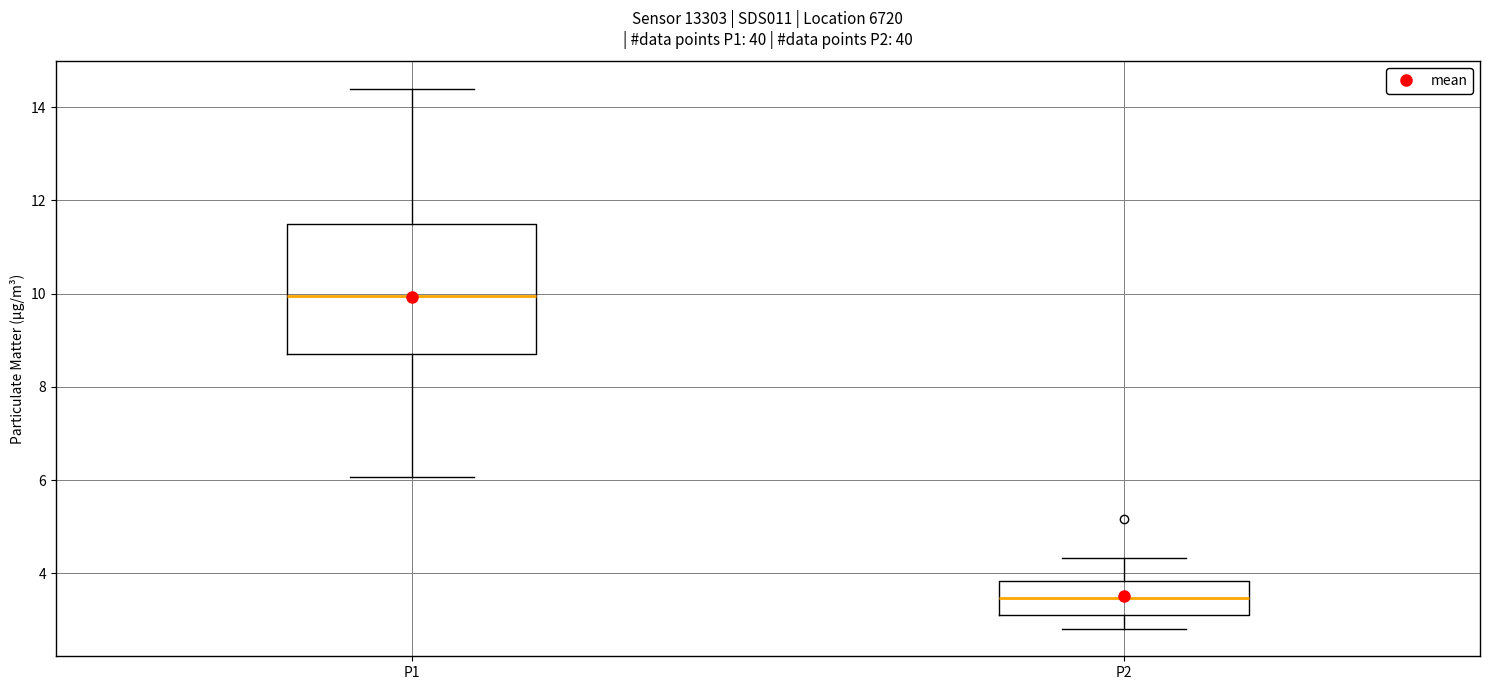

Reading left to right, read every box against the y-axis: the position of its median line, the range the box covers, and the ends of its whiskers. The values are not printed on the chart, so give them approximately, as read against the axis.

P1: median 10.0, box 8.8 to 11.6, whiskers 6.0 to 14.4
P2: median 3.4, box 3.2 to 3.8, whiskers 2.8 to 4.4